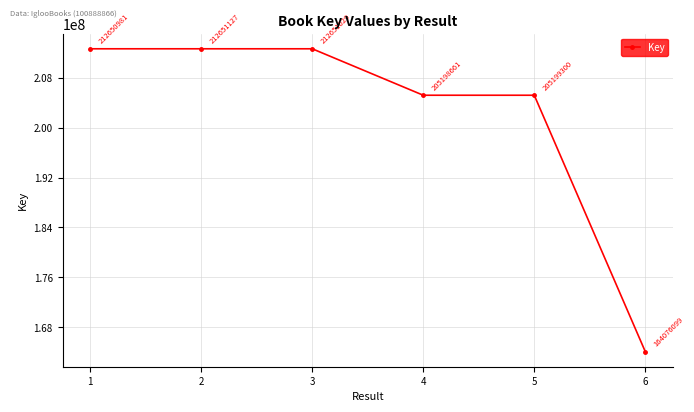

Rank the categories by value from highest to lowest.

2, 3, 1, 5, 4, 6